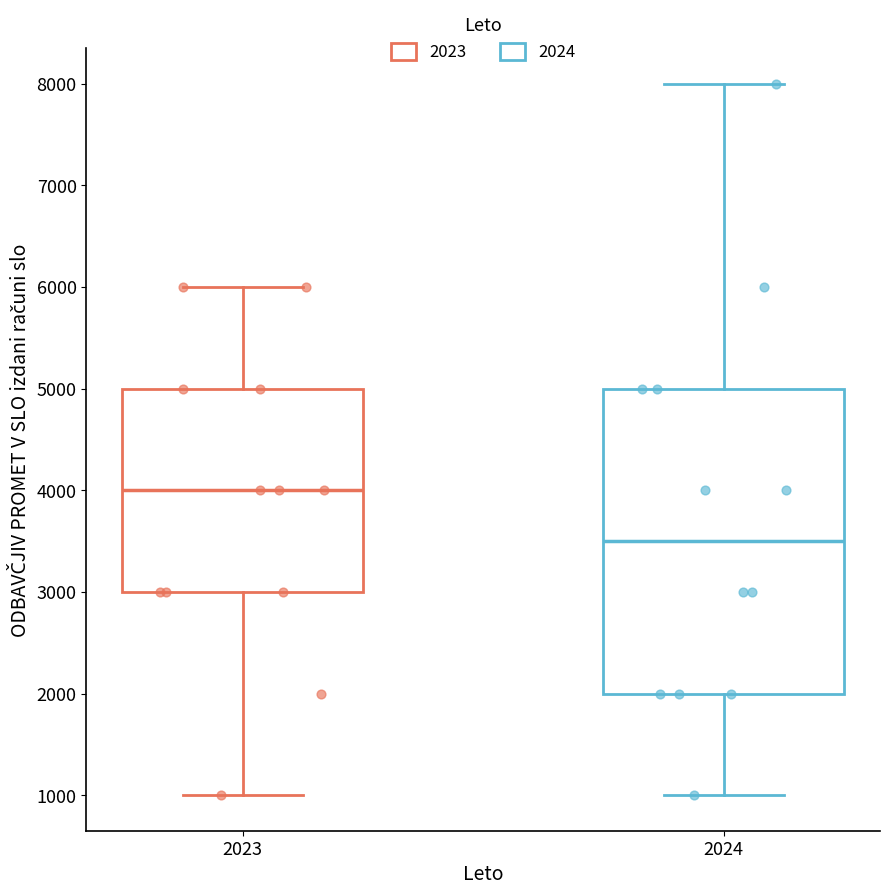

Reading left to right, read every box against the y-axis: the position of its median line, the range the box covers, and the ends of its whiskers. The values are not printed on the chart, so give them approximately, as read against the axis.

2023: median 4000, box 3000 to 5000, whiskers 1000 to 6000
2024: median 3500, box 2000 to 5000, whiskers 1000 to 8000